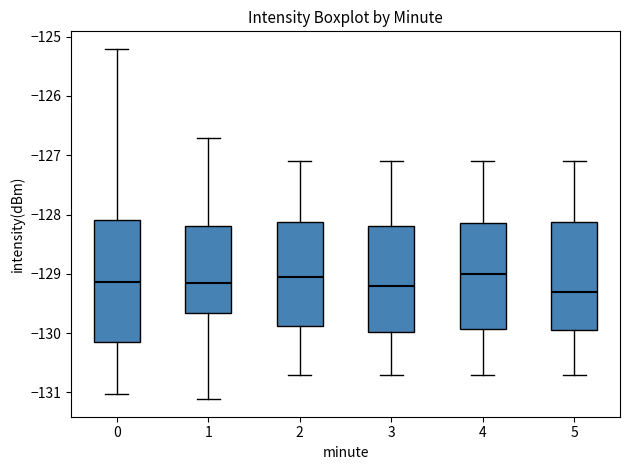

Which box is the tallest, from its lower edge to its upper edge?

0